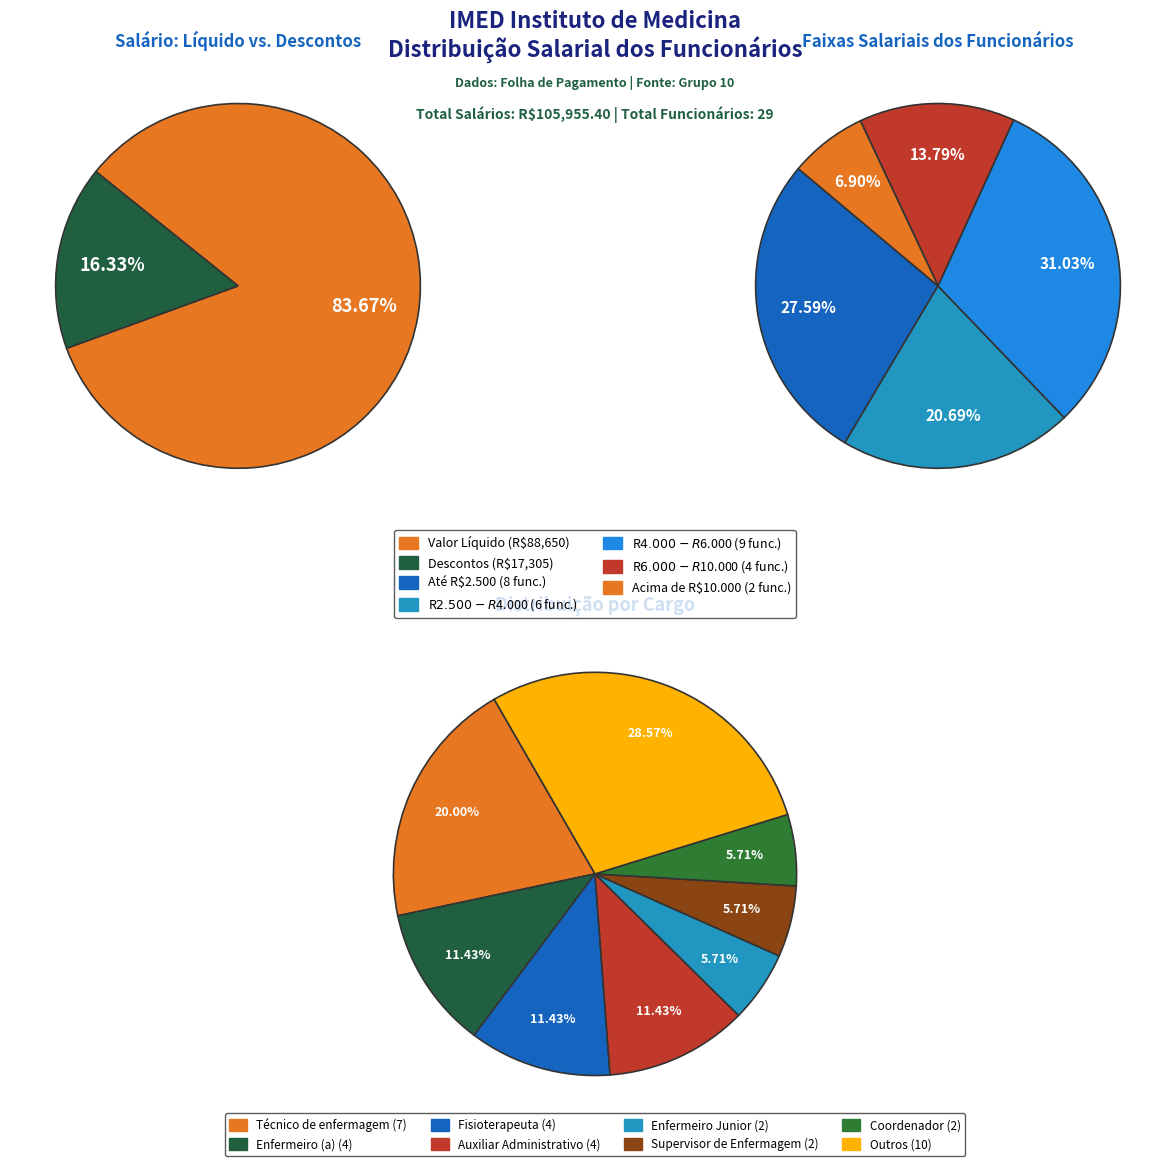

Is it true that 4 is 15% of the pie?

False